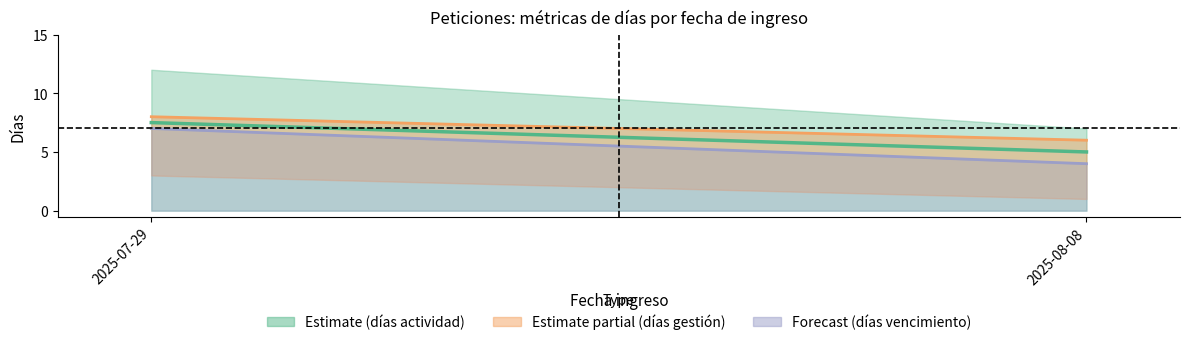

What is the sum of all Centro (venc+gestión)/2 values?

12.5